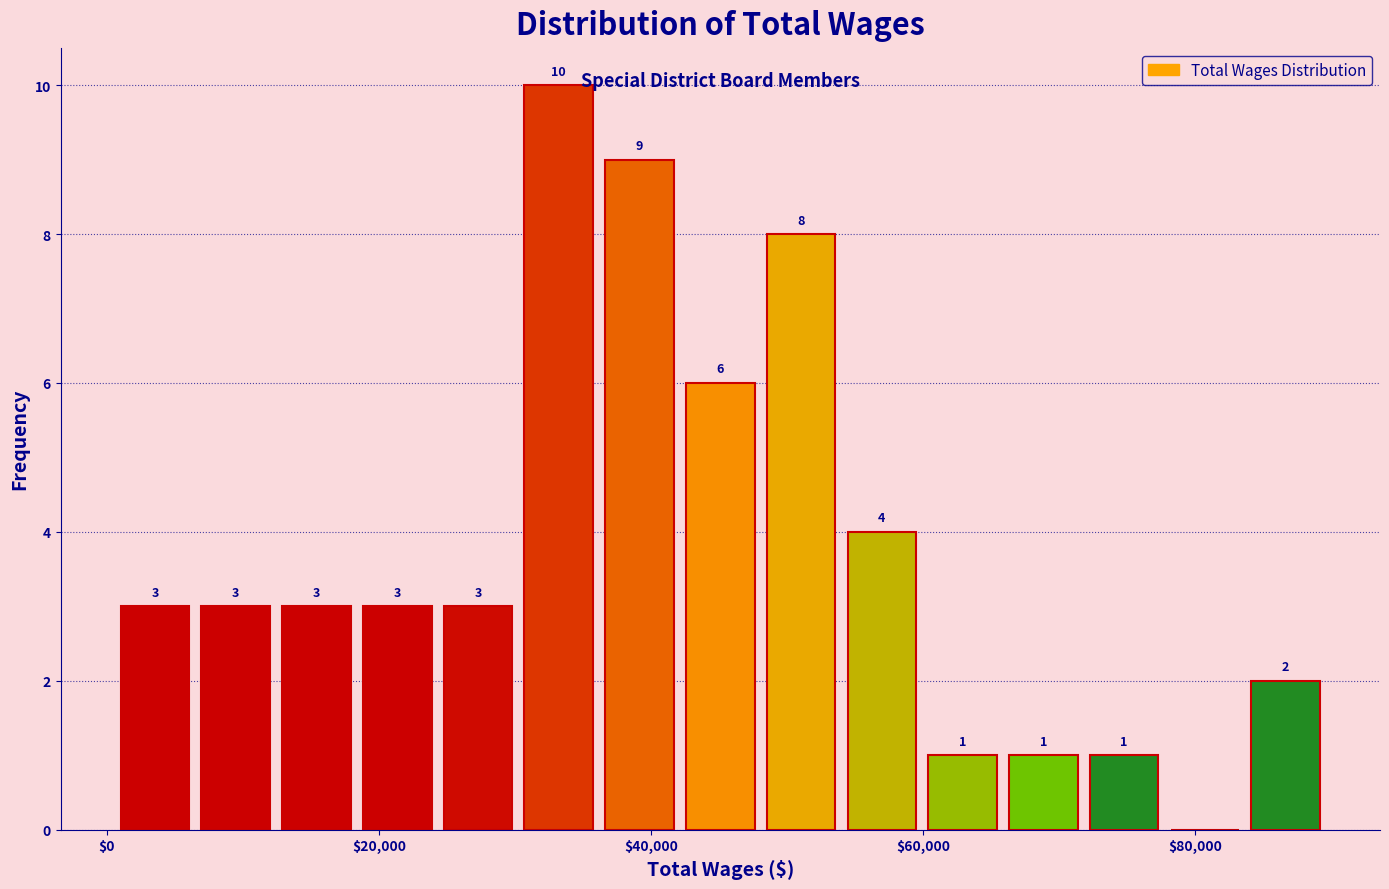

Read against the x-axis, roughly where is the centre of the tallest bar?

34000